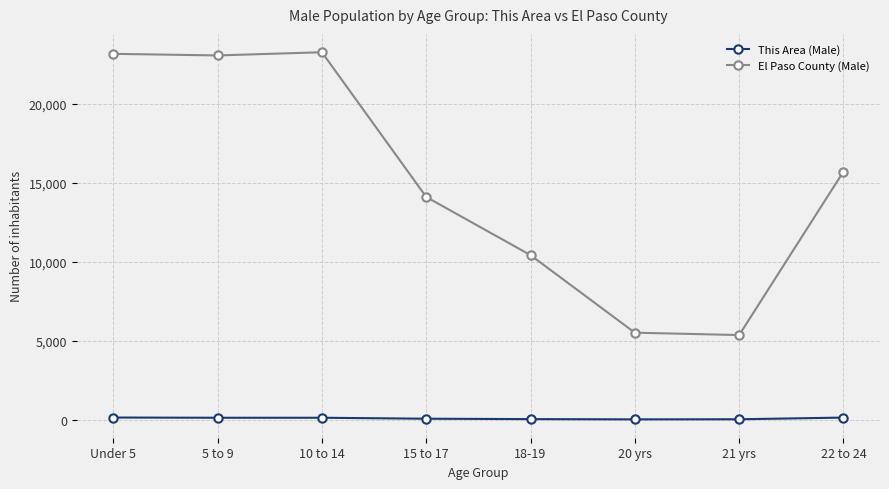

Which series has the widest spread of values?

El Paso County (Male)